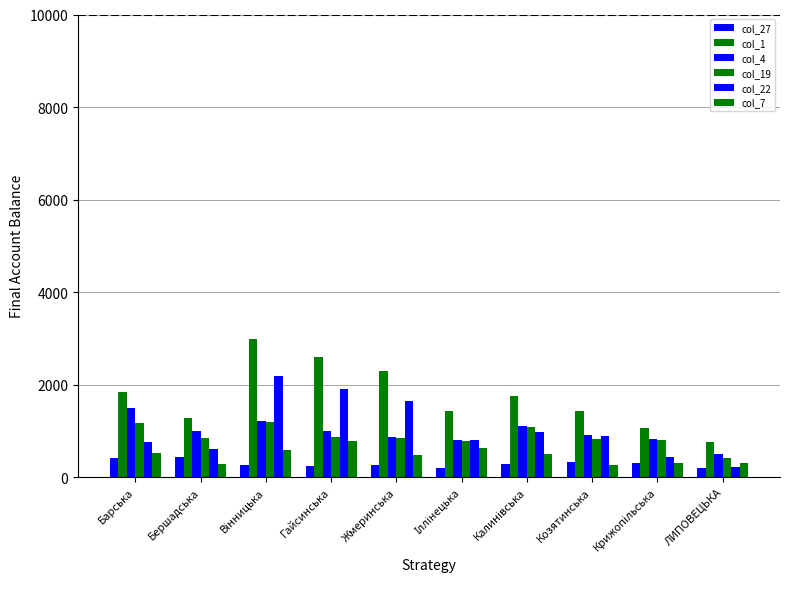

The value of col_4 at Калинівська is 1100. True or false?

True